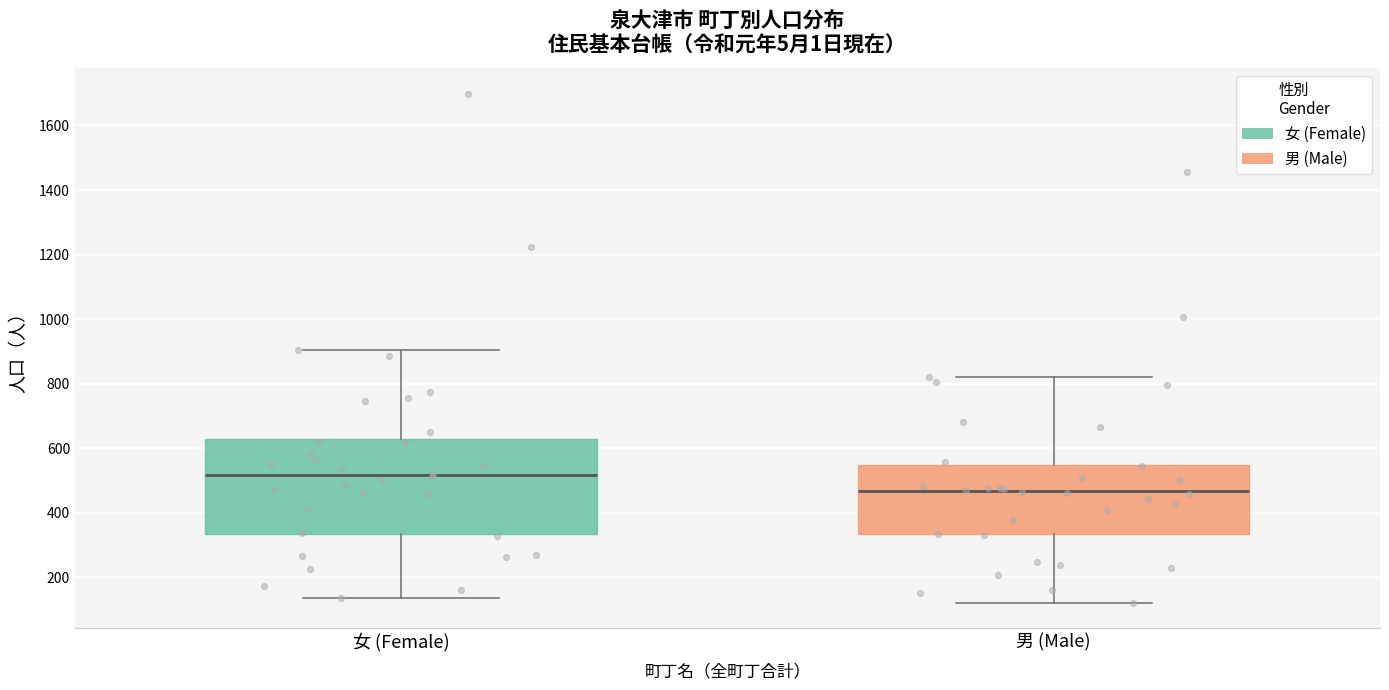

Reading left to right, transcribe this box plot: for each box, give where its median line is, the range the box spans, and where its two whiskers end, as read against the y-axis. The values are not printed on the chart, so give them approximately, as read against the axis.

女 (Female): median 520, box 340 to 620, whiskers 140 to 900
男 (Male): median 460, box 340 to 540, whiskers 120 to 820